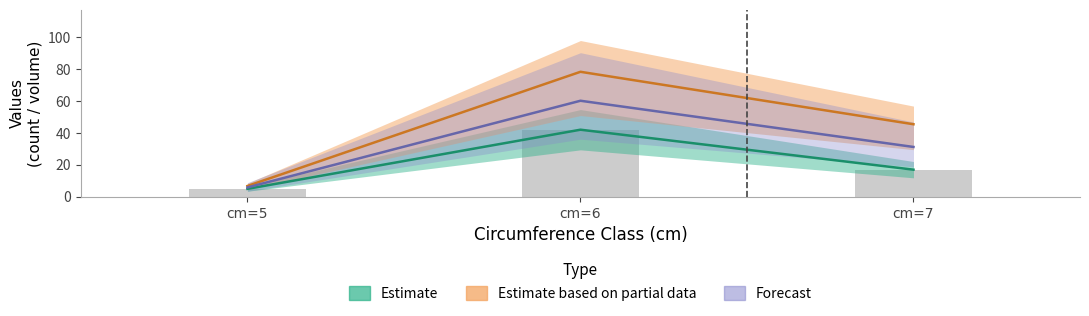

Reading right to left, transcribe all the data shown in this chart.

produit_nbre: 17.0	42.0	5.0
produit_vtgr: 45.4	78.2	6.8